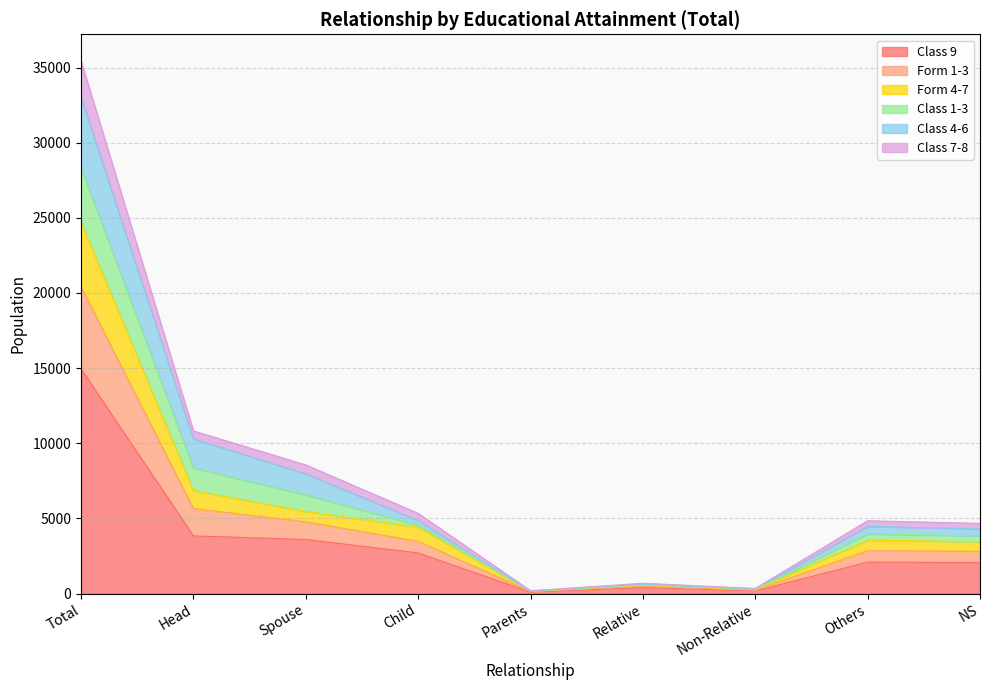

At which label does Class 9 reach its peak?

Total